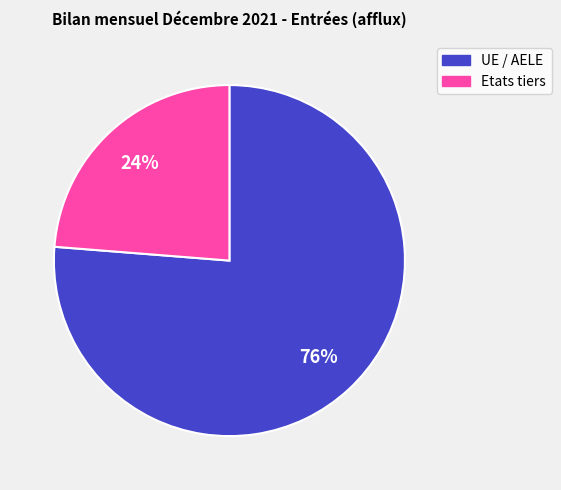

Approximately how many times larger is the value at Etats tiers compared to UE / AELE?

0.3